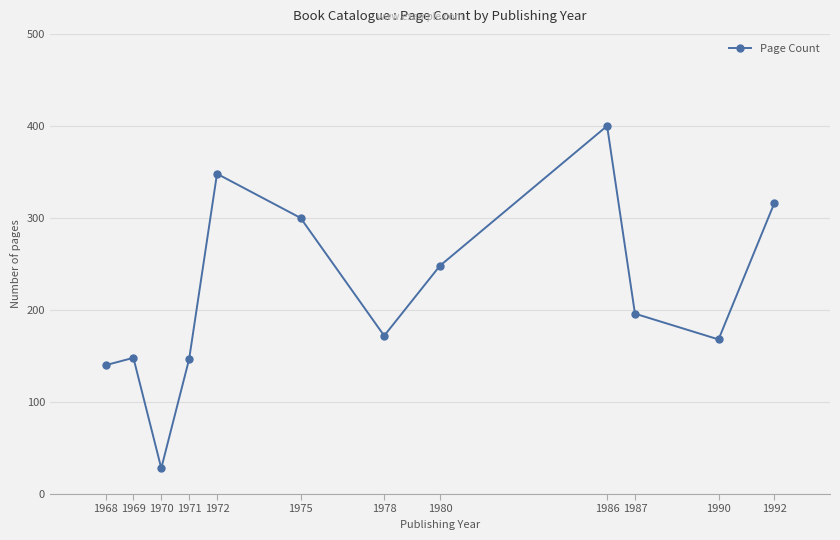

What is the maximum value shown in the chart?

400.0